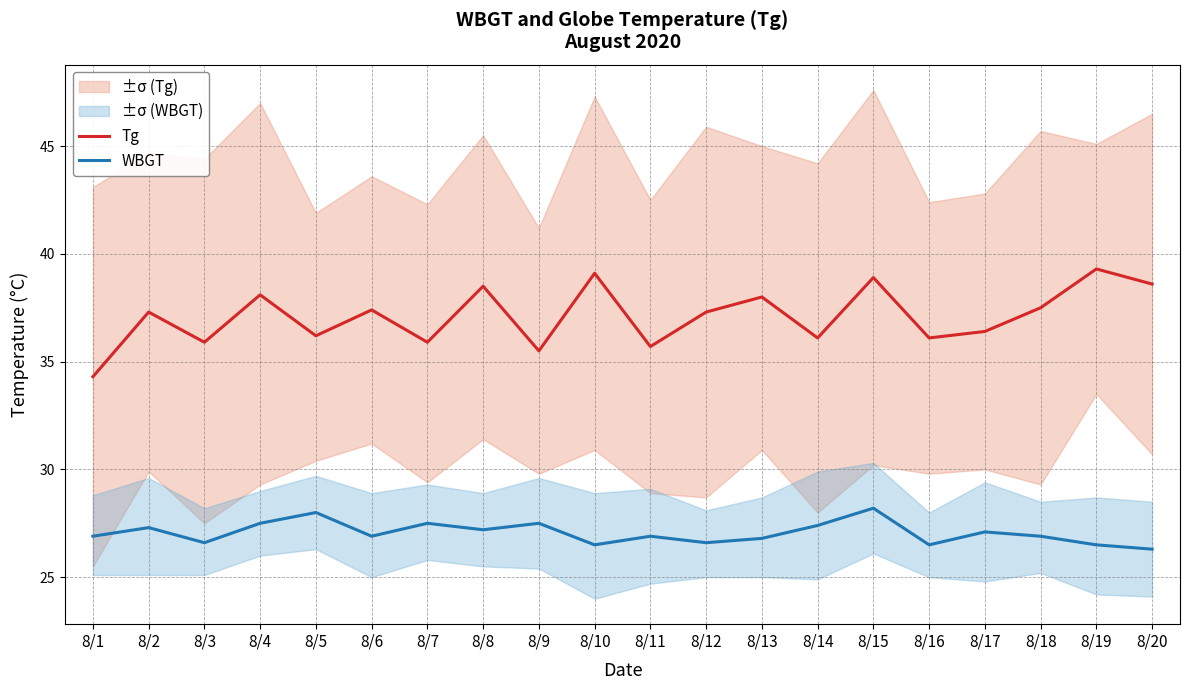

What is the average value of the WBGT series?

27.1